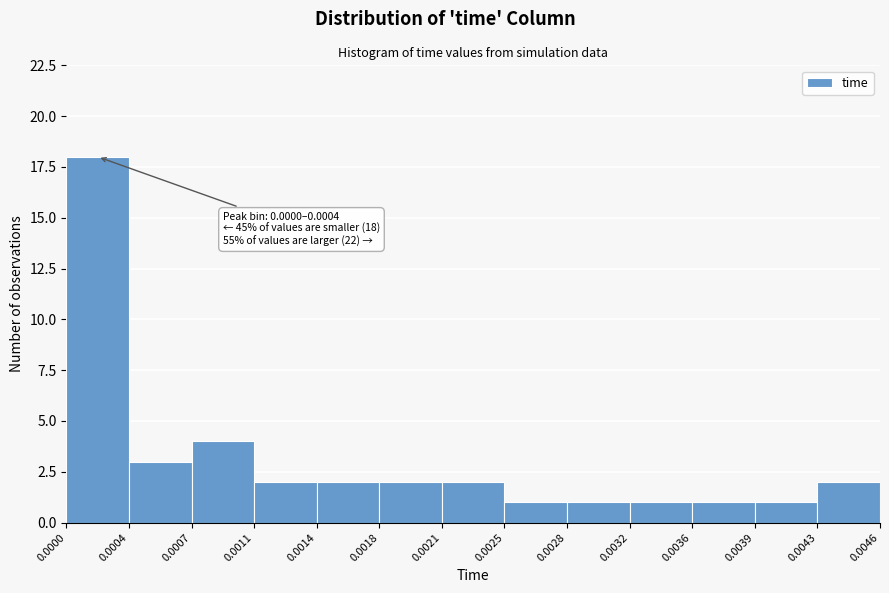

Reading left to right, transcribe all the data shown in this chart.

18	3	4	2	2	2	2	1	1	1	1	1	2